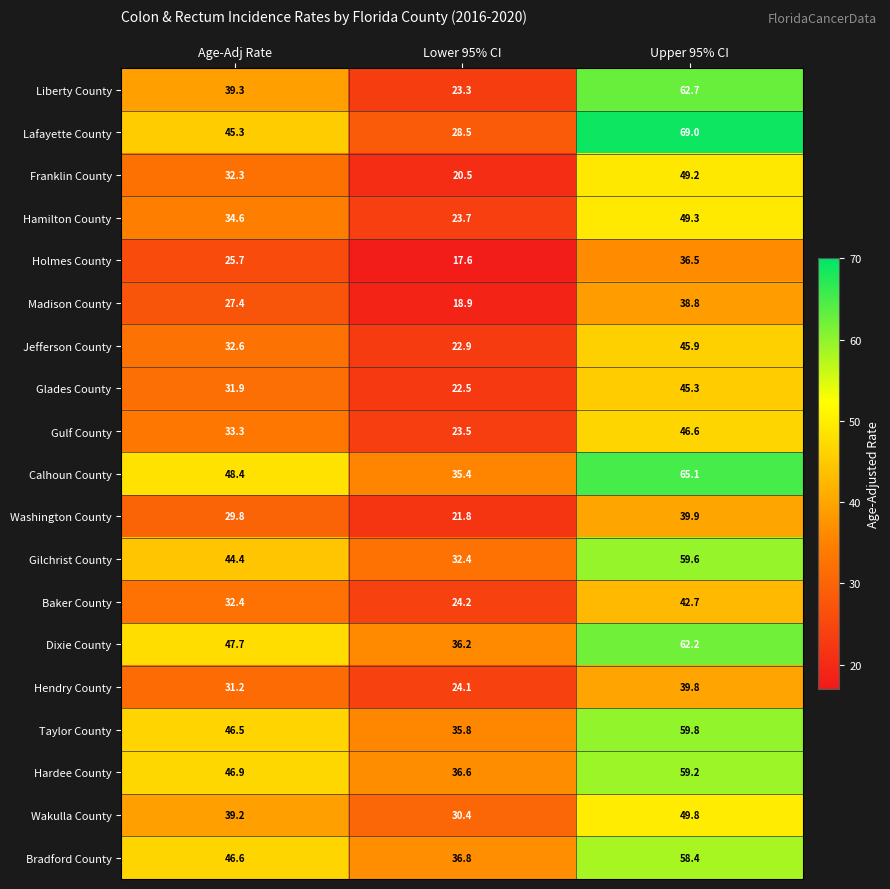

At how many categories does at least one series exceed 58?

1